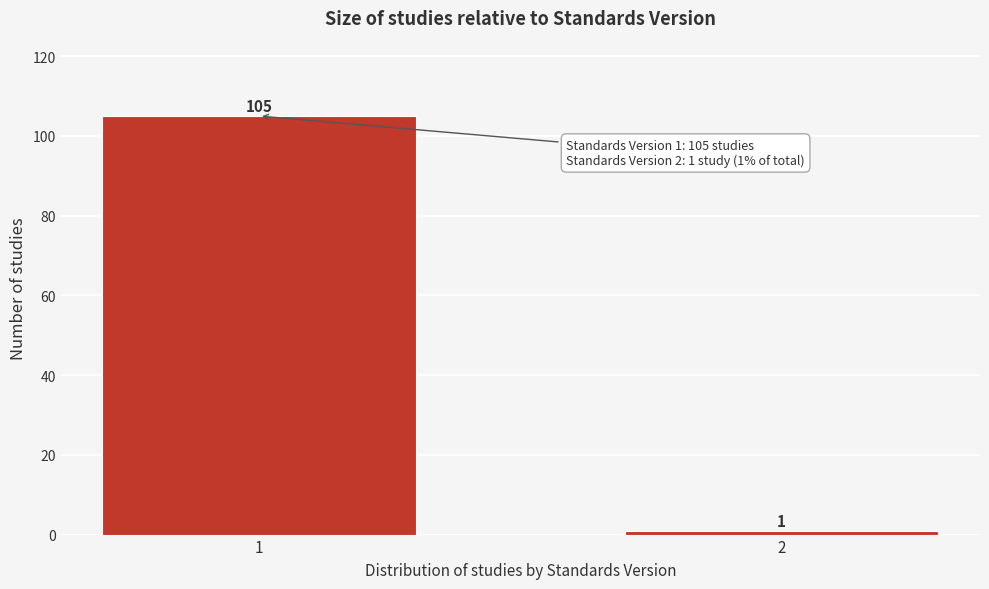

Reading left to right, list all the values displayed in this chart.

1=105	2=1